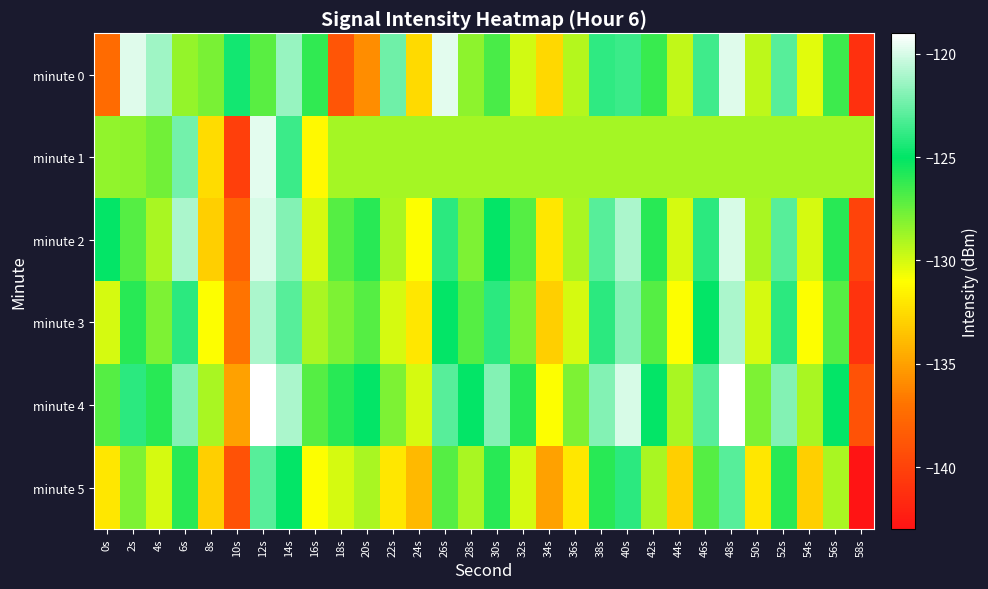

At 14s, list the series in order from largest to smallest.

minute 4, minute 0, minute 2, minute 3, minute 1, minute 5